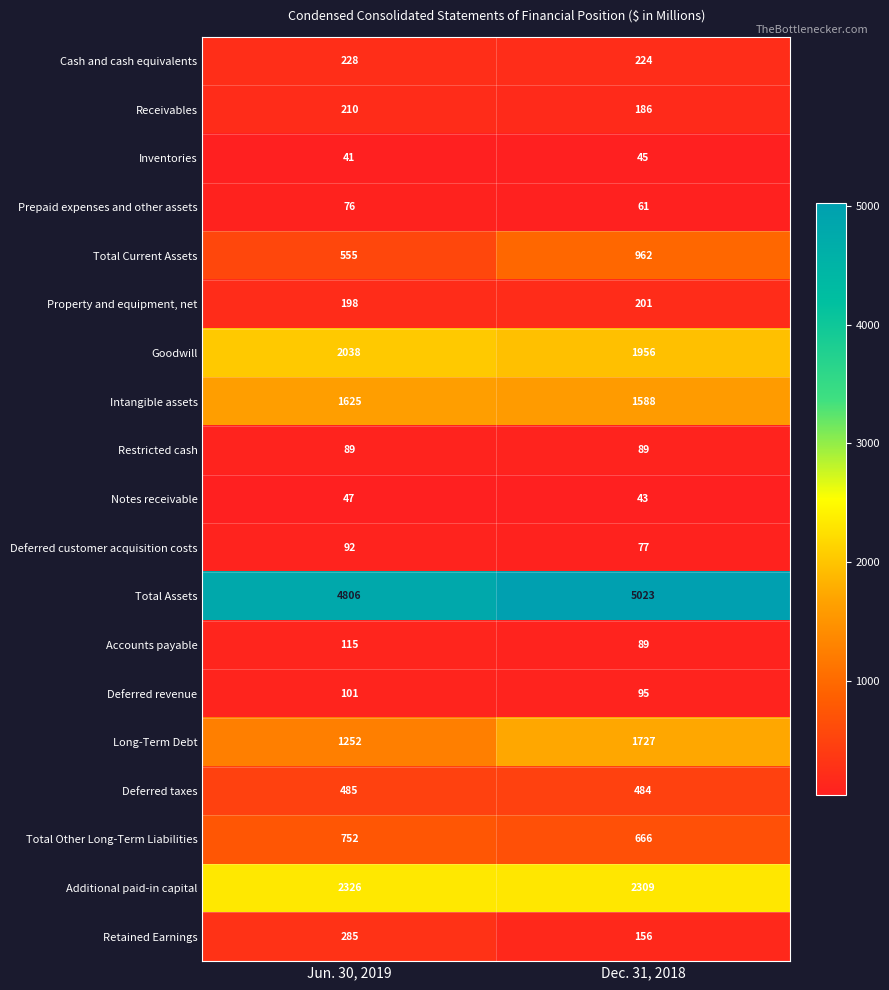

Read the Goodwill value at Dec. 31, 2018, to the nearest 10.

1960